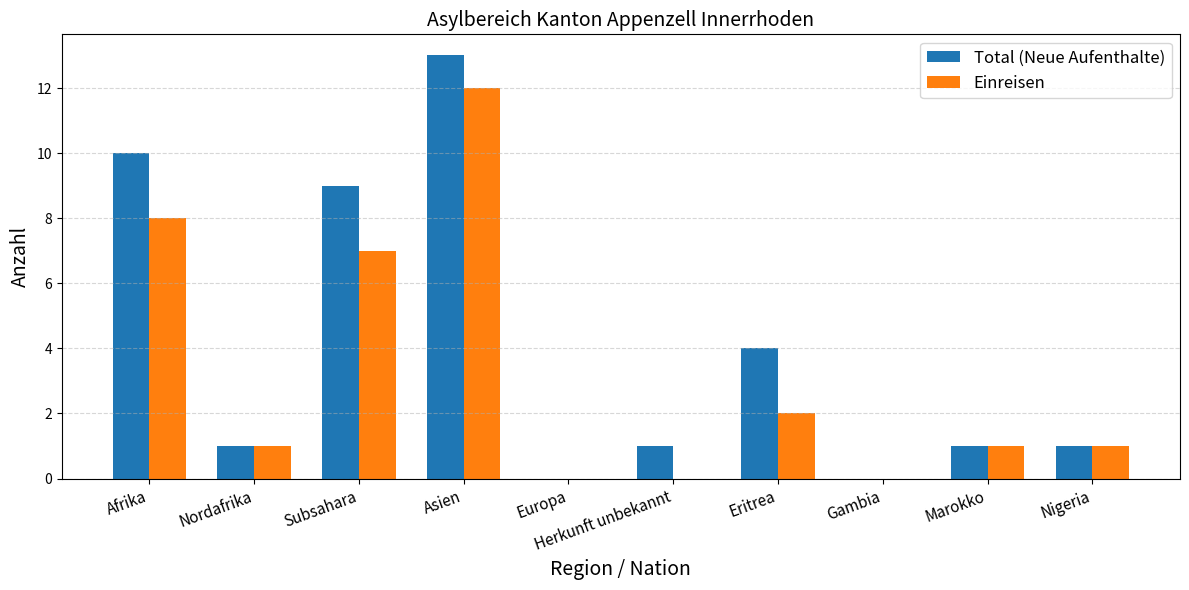

Are the bars grouped side by side (vs. stacked)?

Yes